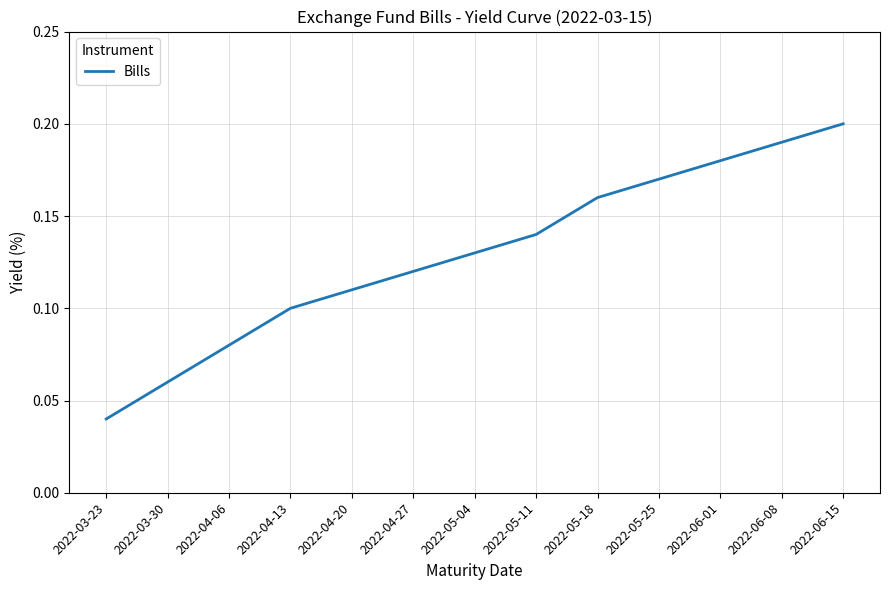

How many values are between 0 and 1?

13